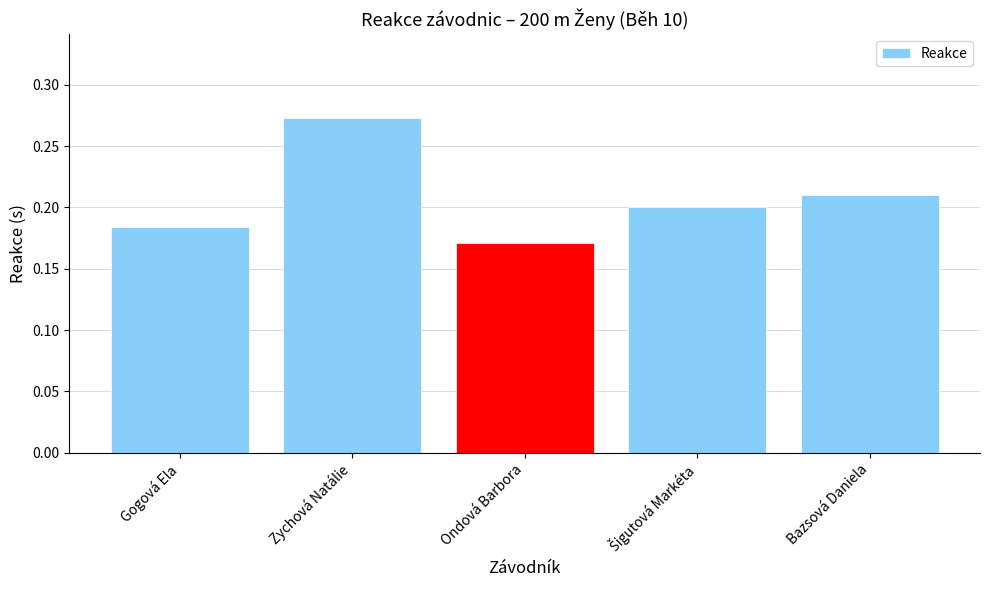

The chart shows a value of 0.3 at Bazsová Daniela. True or false?

False